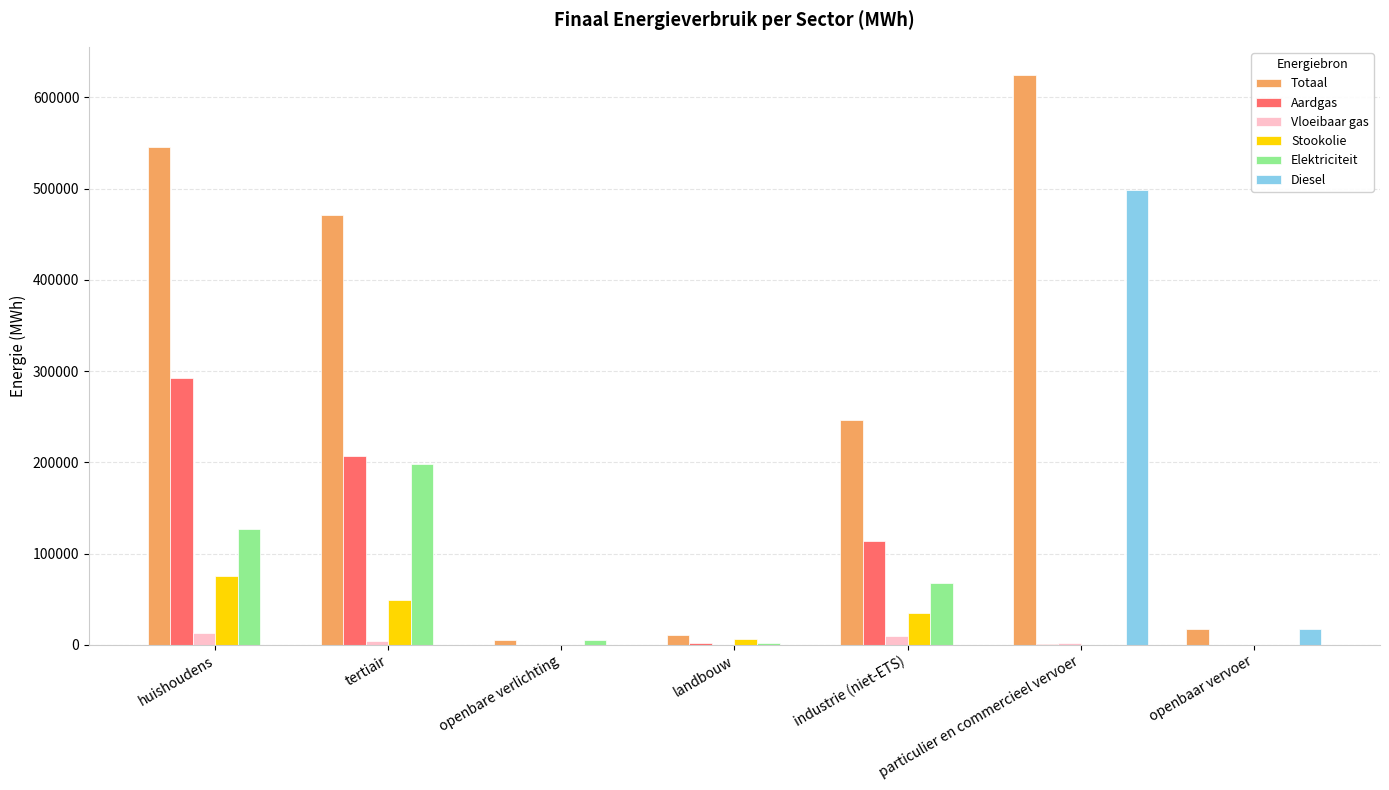

How many groups of bars are there?

7